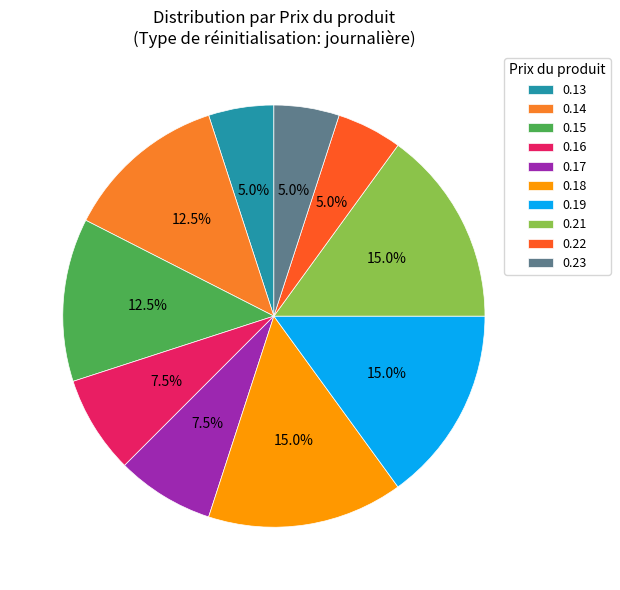

Count the number of slices in the pie.

10